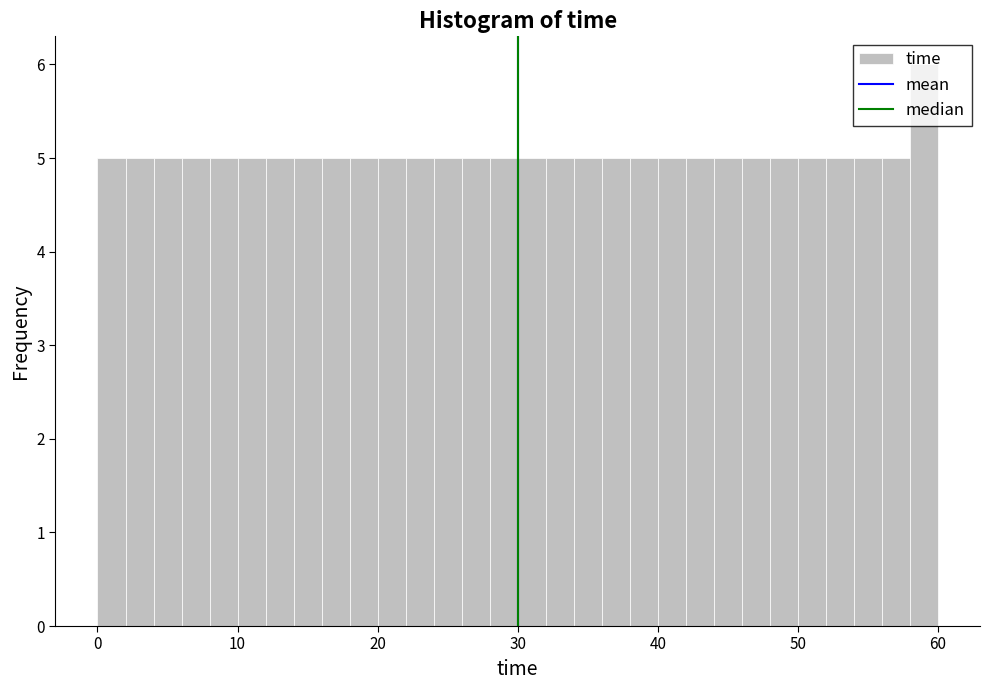

Read against the x-axis, roughly where is the centre of the tallest bar?

59